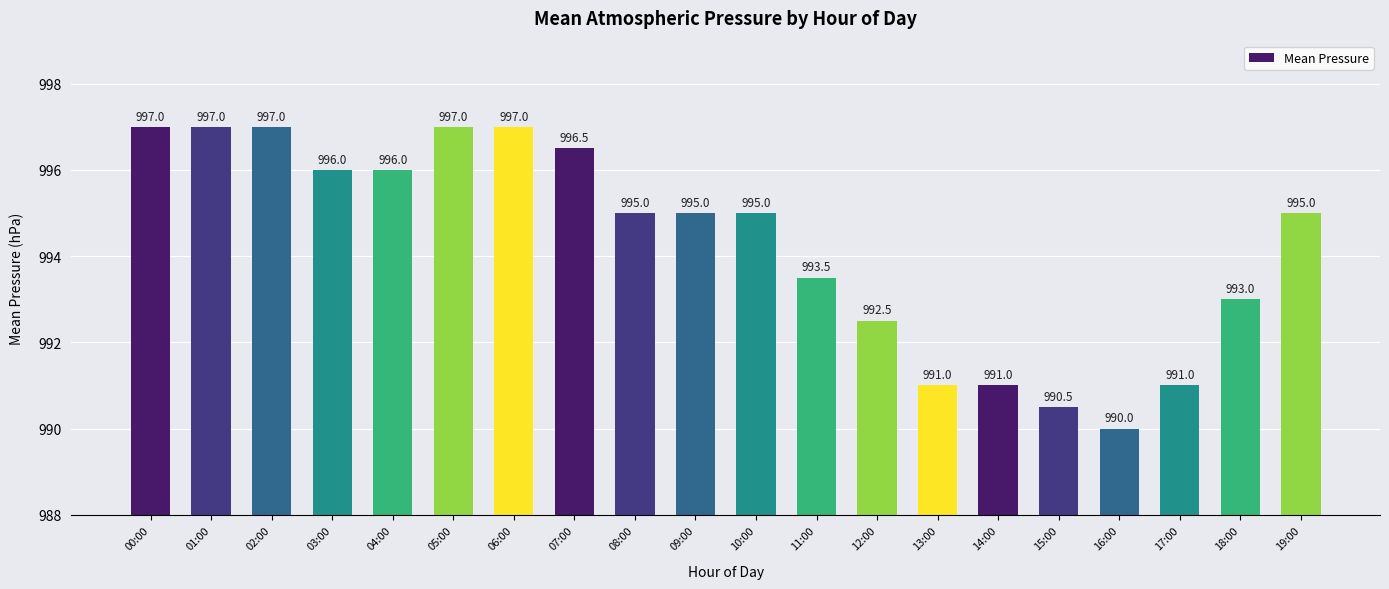

How many bars are there in total?

20